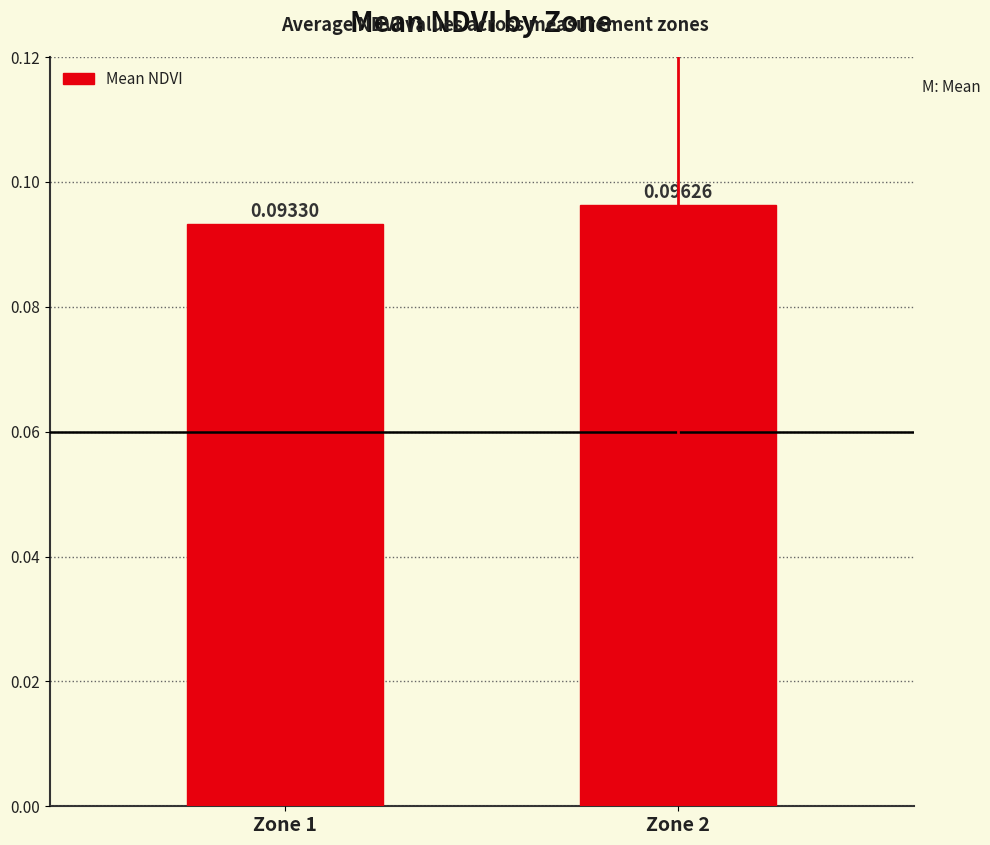

List the labels in order of value, largest first.

Zone 2, Zone 1